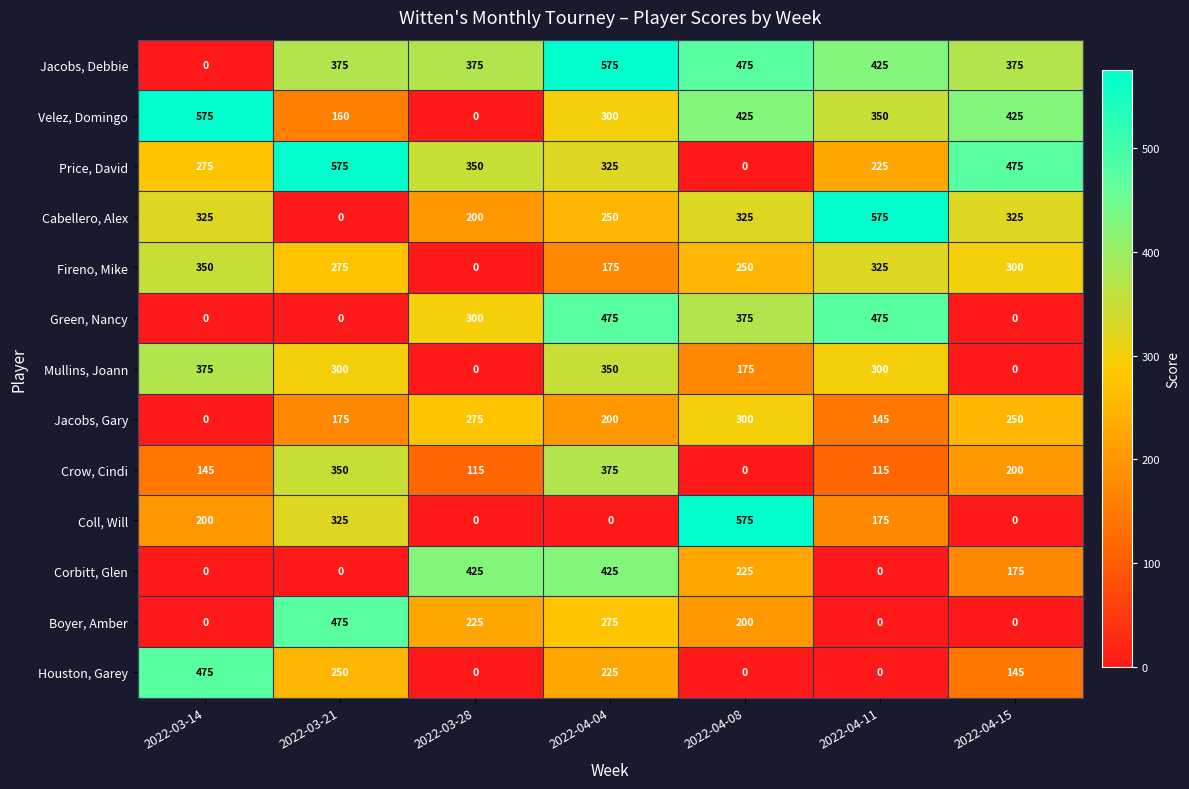

What is the total value across all series at 2022-04-04?

3950